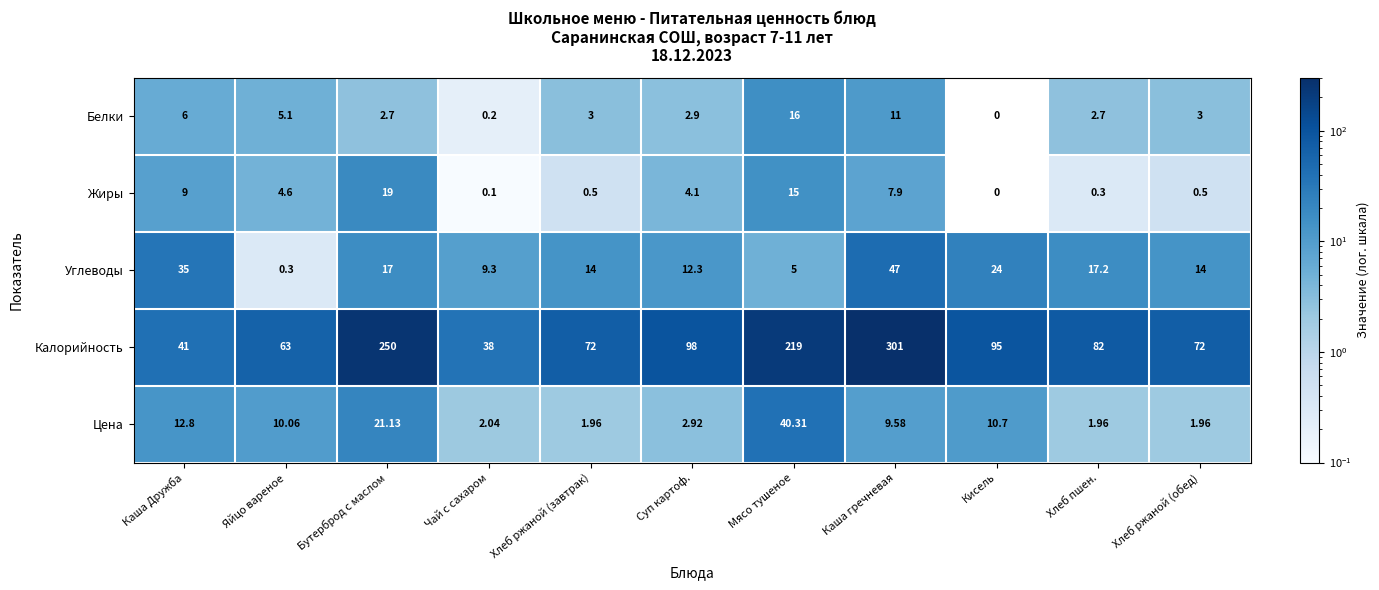

Where is Цена nearest to the value 21?

Бутерброд с маслом